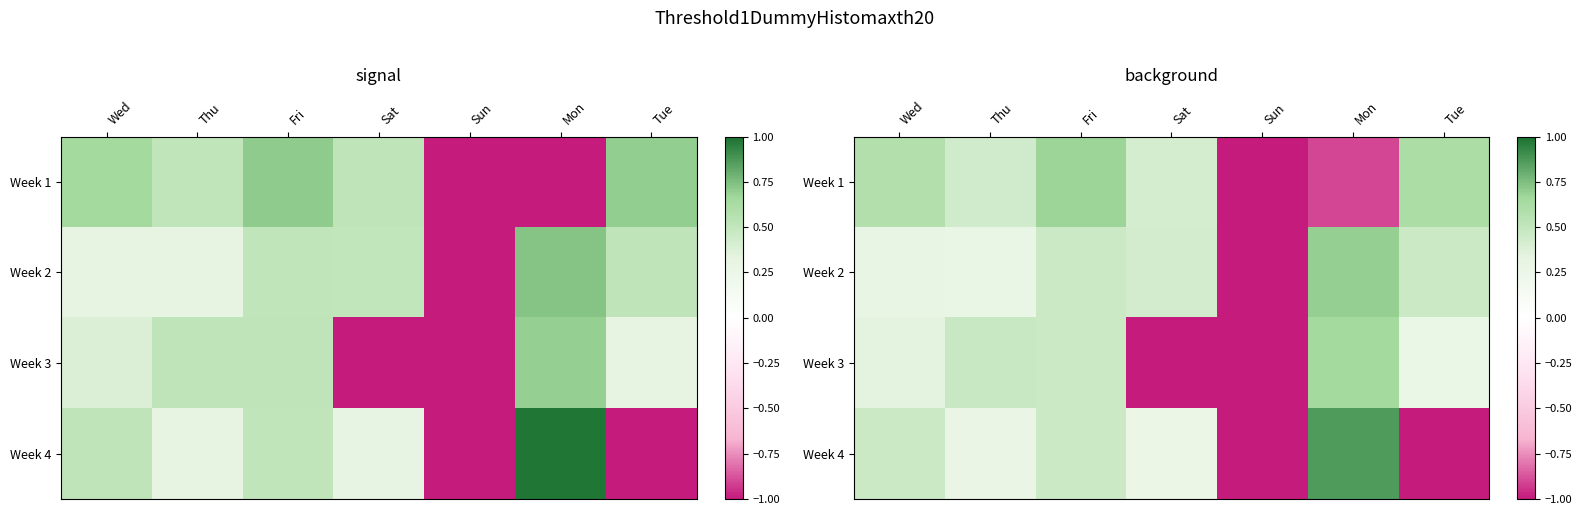

What is the difference between the Week 1 values at Wed and Sat?

0.2